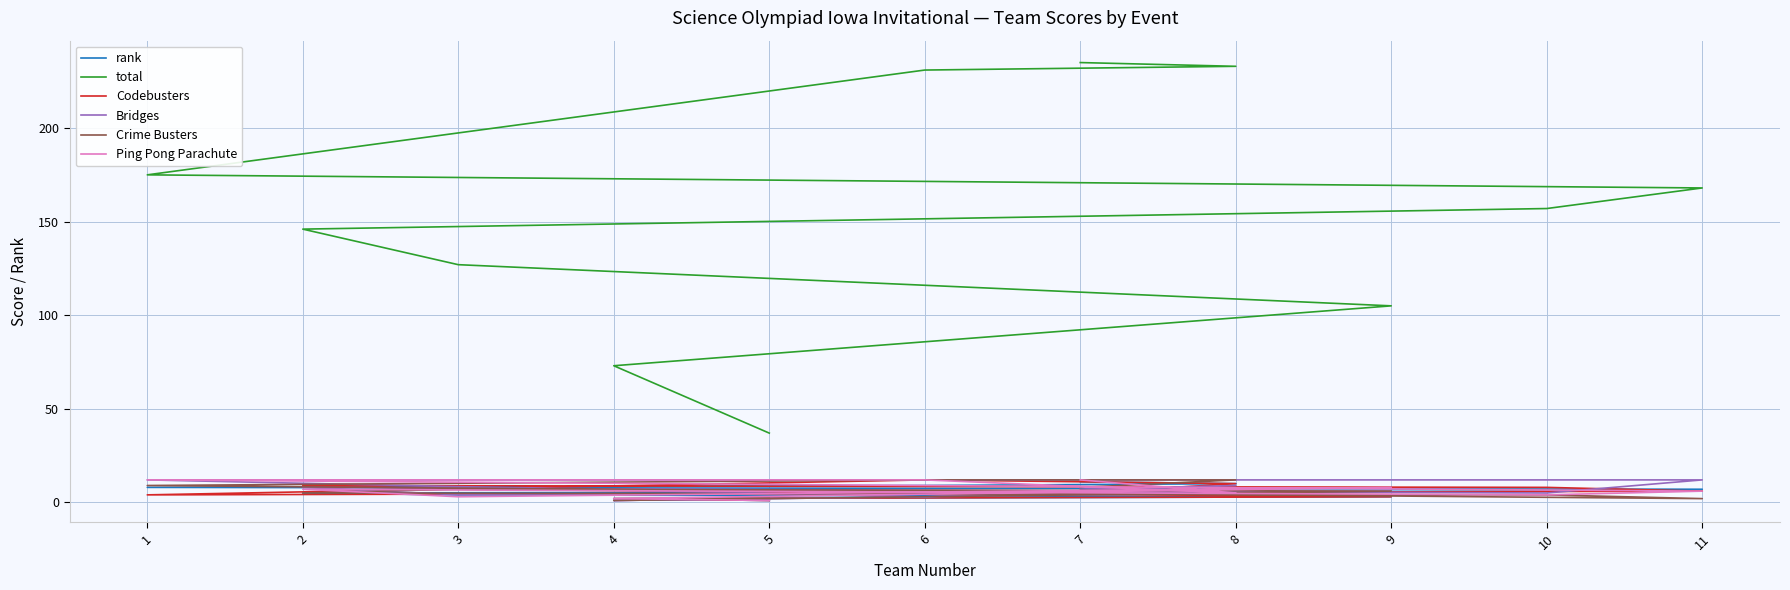

Is the value of Ping Pong Parachute at 6 greater than the value of rank at 5?

Yes